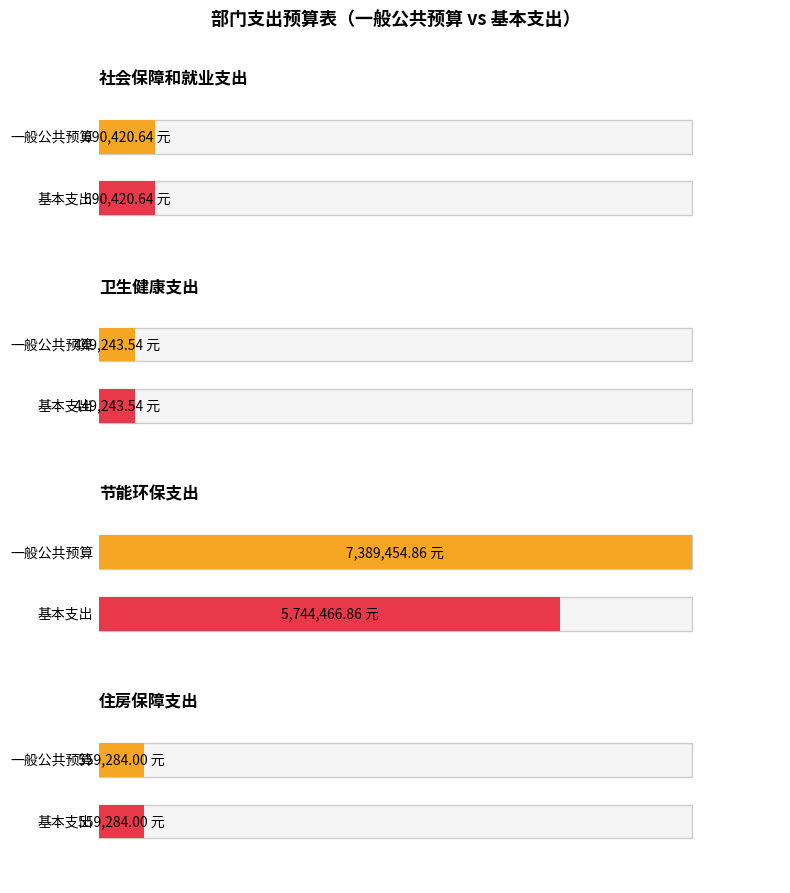

What is the label of the 4th bar from the left?

住房保障支出